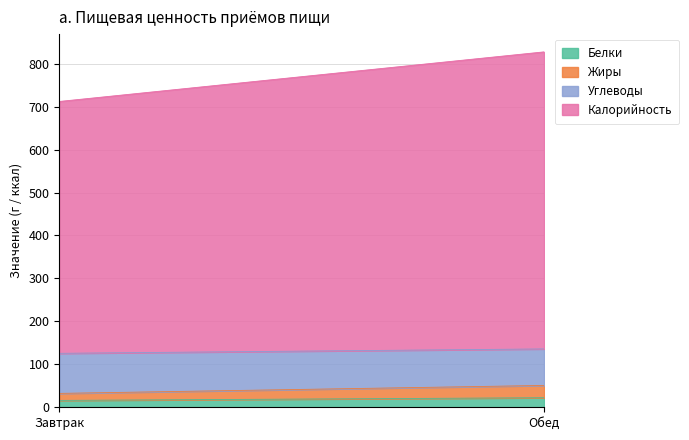

Rank the series at Завтрак from highest to lowest value.

Калорийность, Углеводы, Жиры, Белки